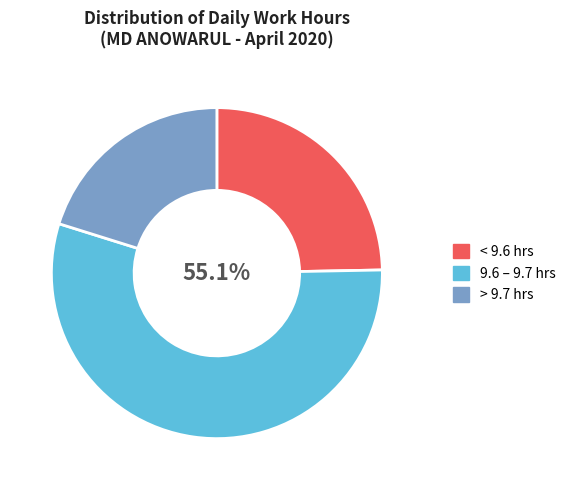

Does any single category account for the majority?

Yes